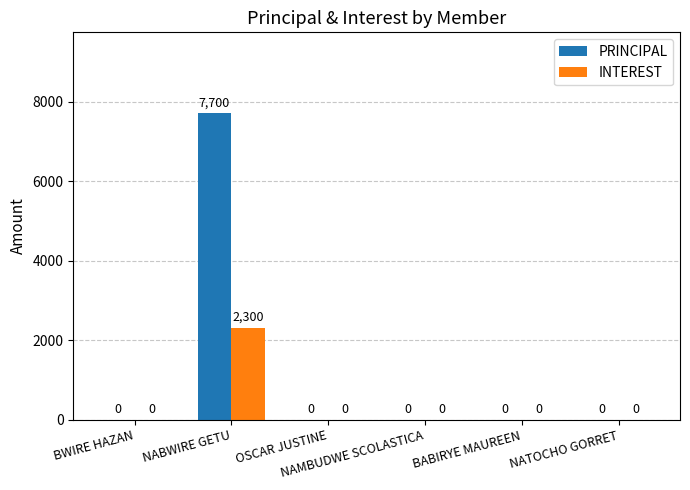

The value of INTEREST at BABIRYE MAUREEN is -1286. True or false?

False